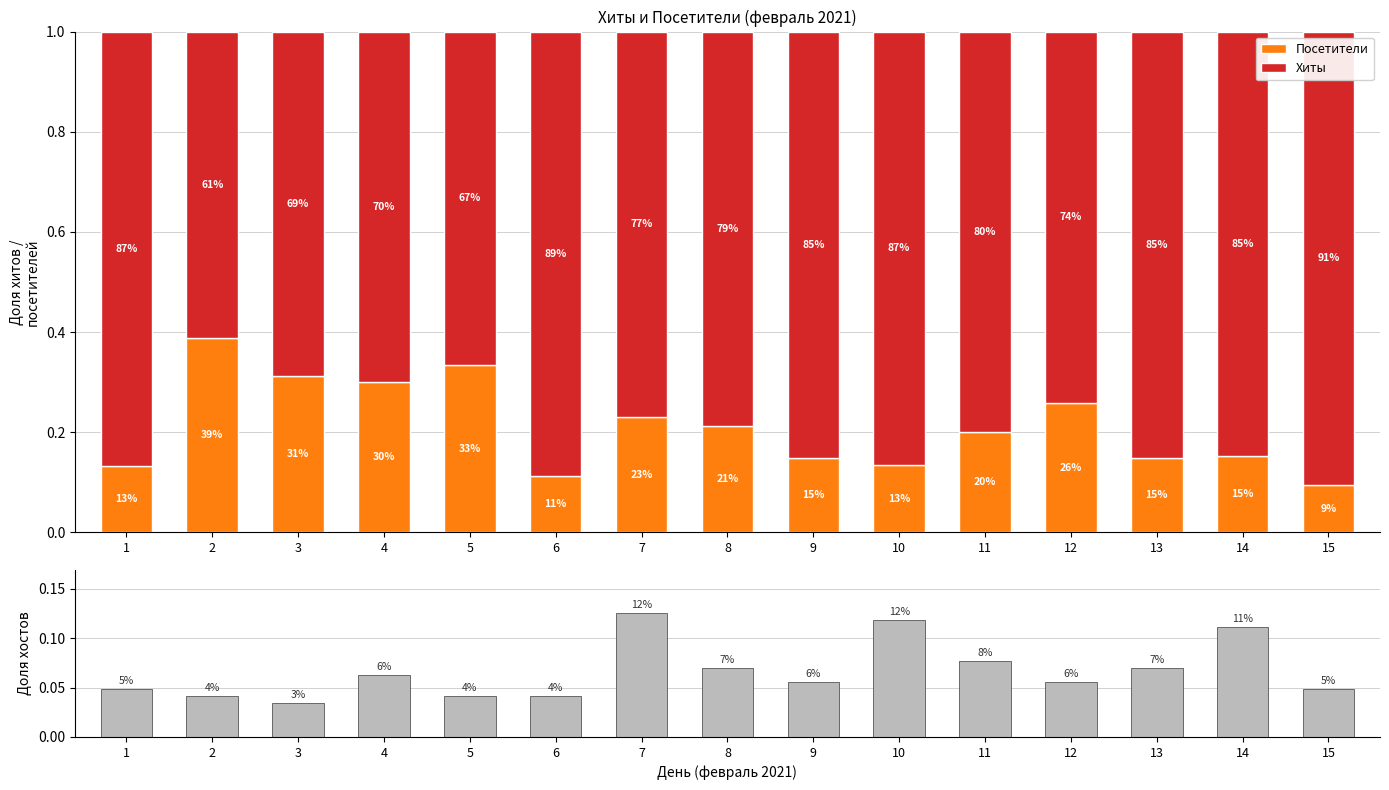

At which category is the sum across all series the highest?

7